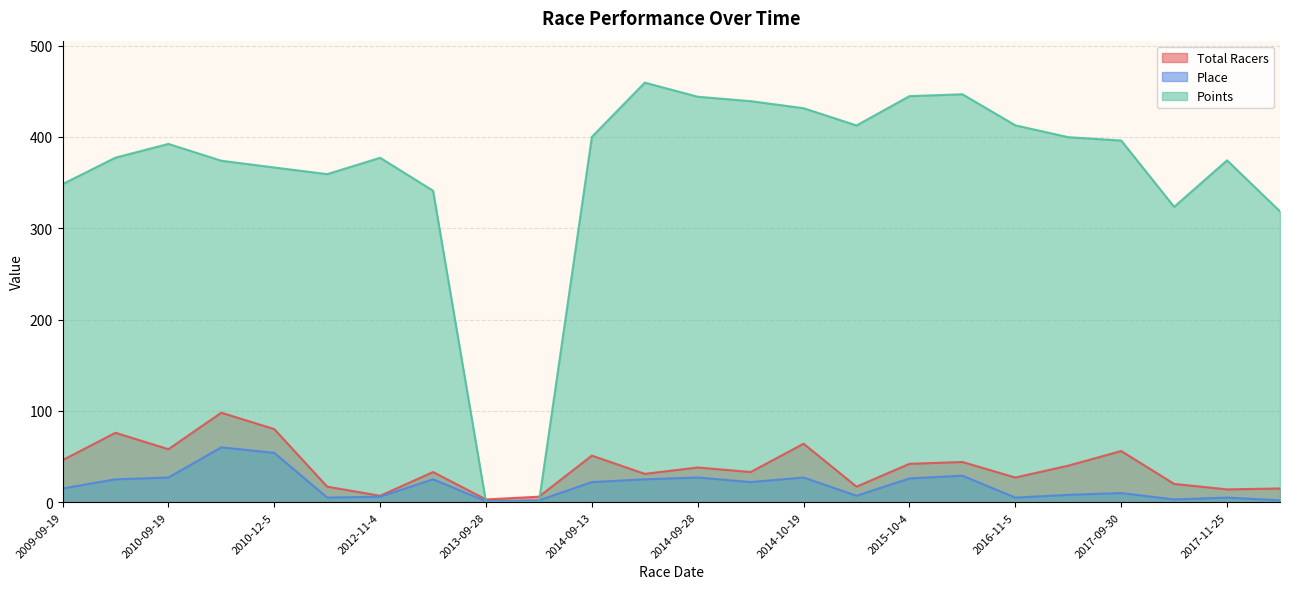

What are all the series names shown in the legend?

Total Racers, Place, Points